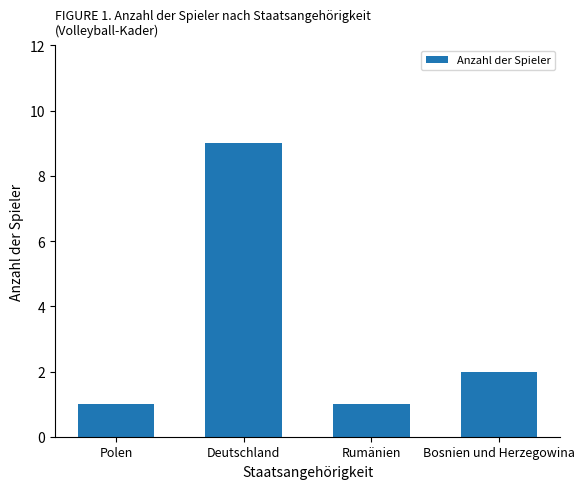

What is the difference between the values at Deutschland and Rumänien?

8